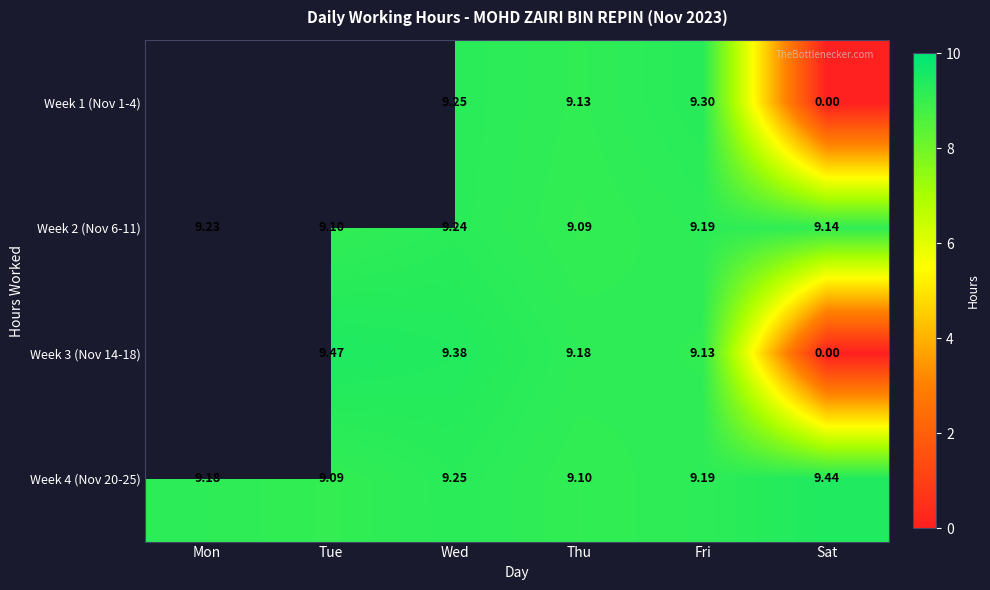

At which label does Week 4 (Nov 20-25) reach its peak?

Sat